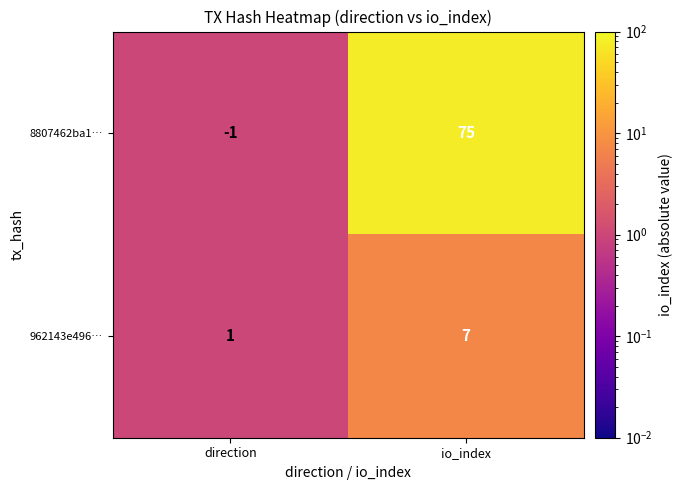

The value of 8807462ba1… at io_index is 75. True or false?

True